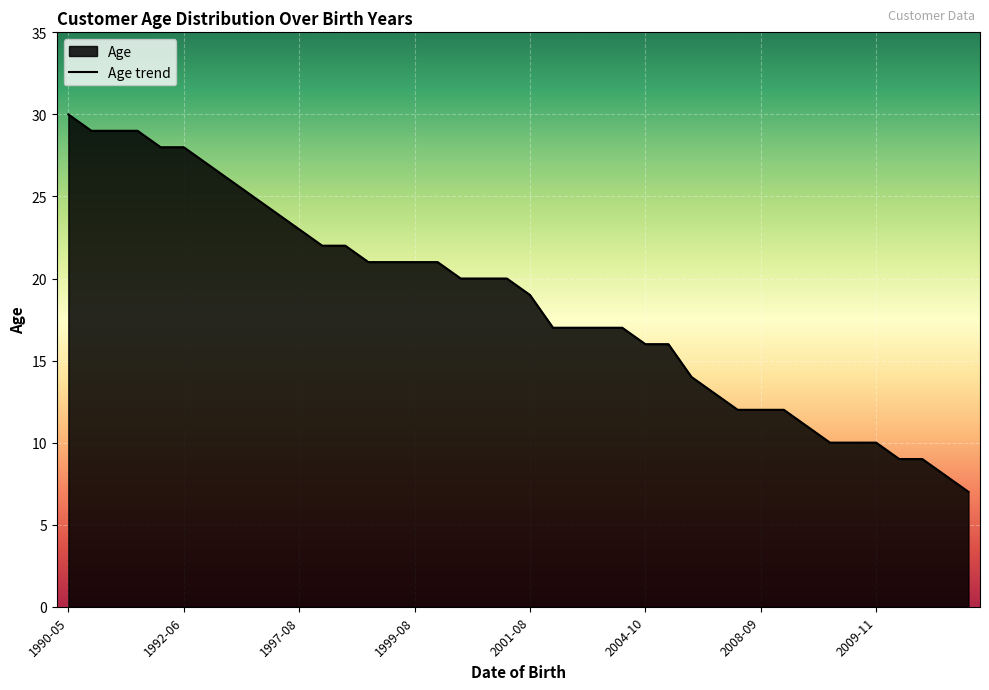

What is the maximum value shown in the chart?

30